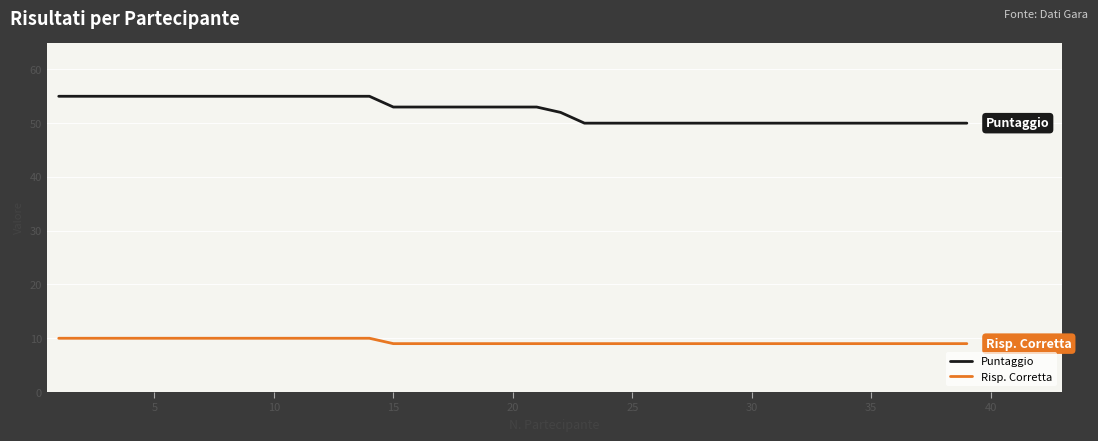

Which series has the largest total across all categories?

Puntaggio